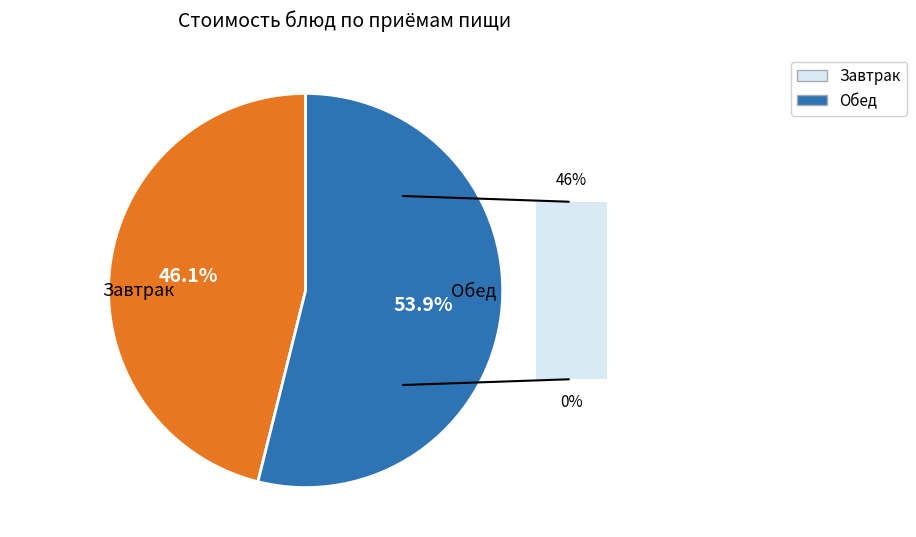

How many segments does this pie chart have?

2